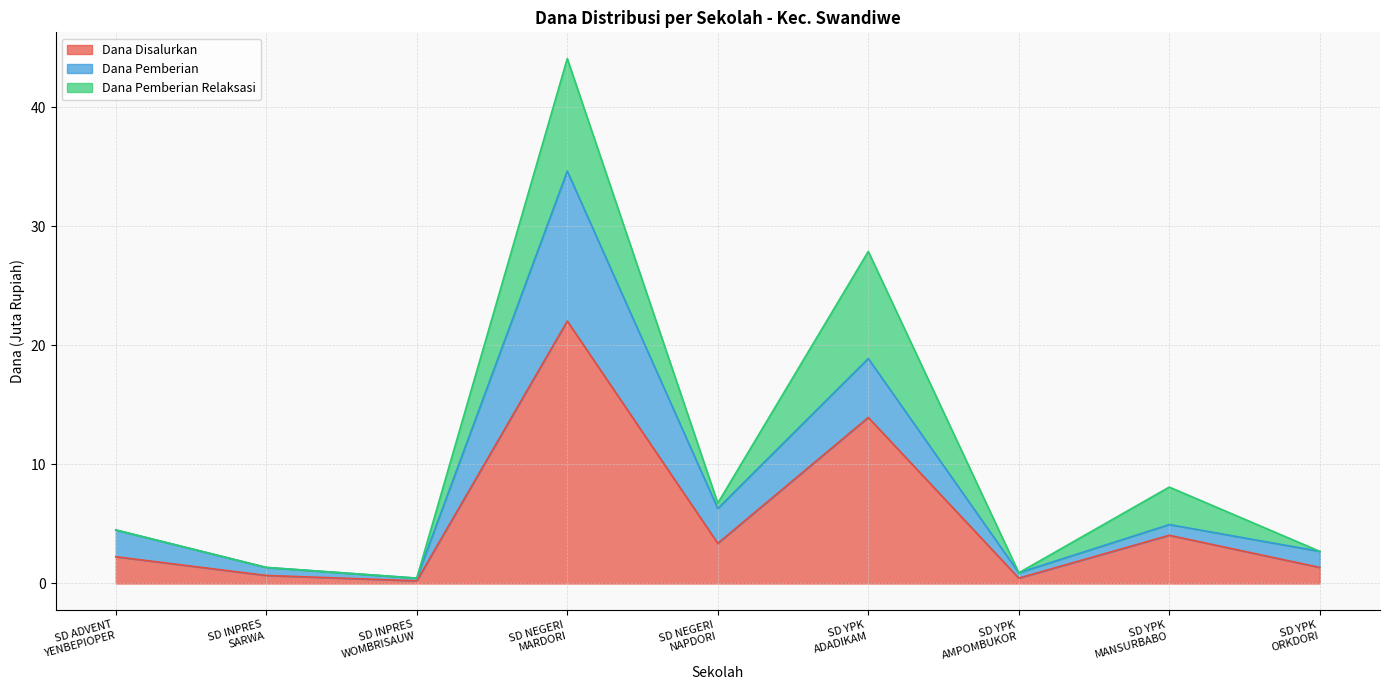

True or false: Dana Pemberian has more than 1 interior local peaks.

True